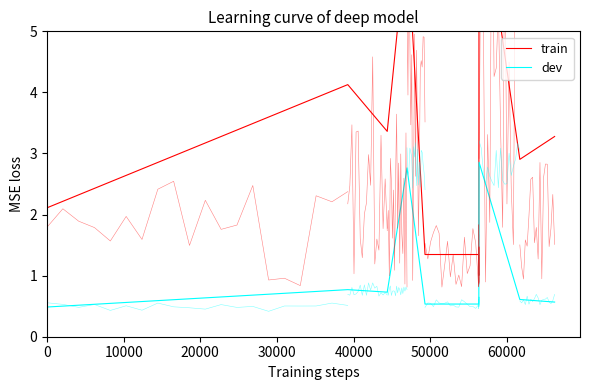

In dev, how many points are higher than both neighbors (excluding endpoints)?

3